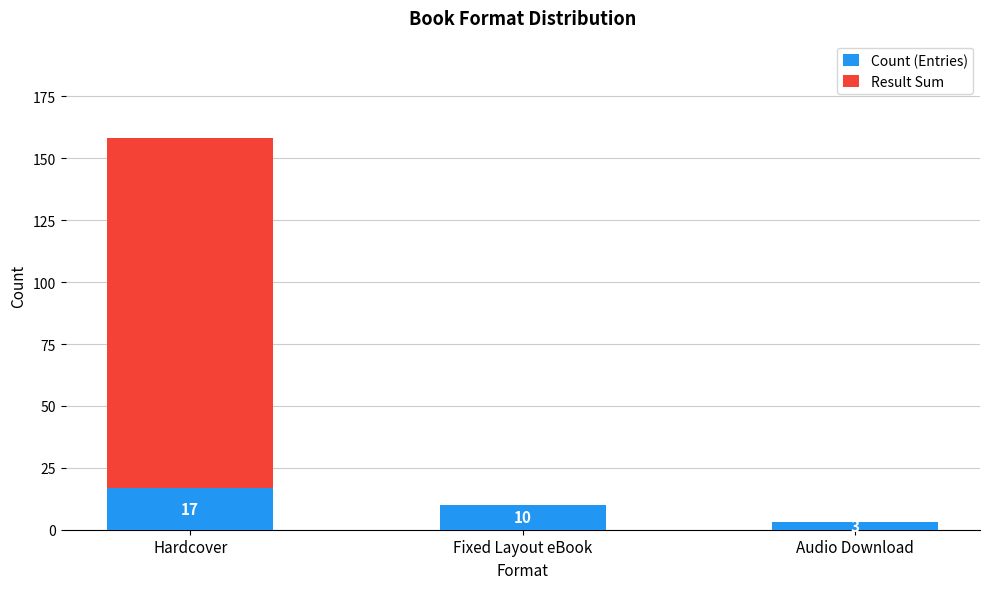

At which category is the sum across all series the highest?

Hardcover